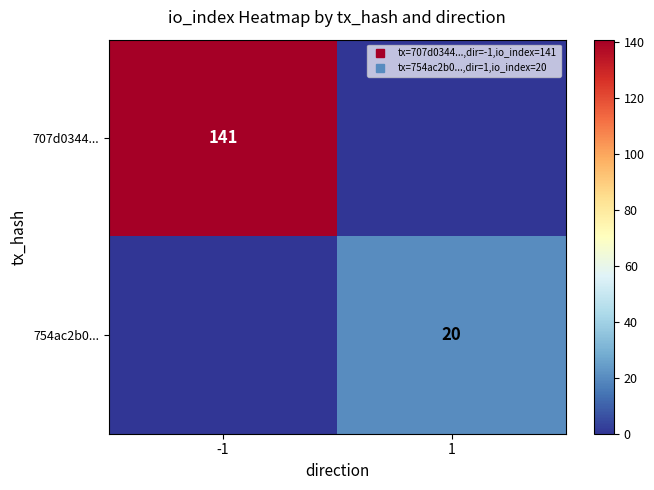

Rank the series by their average value, from lowest to highest.

754ac2b0..., 707d0344...